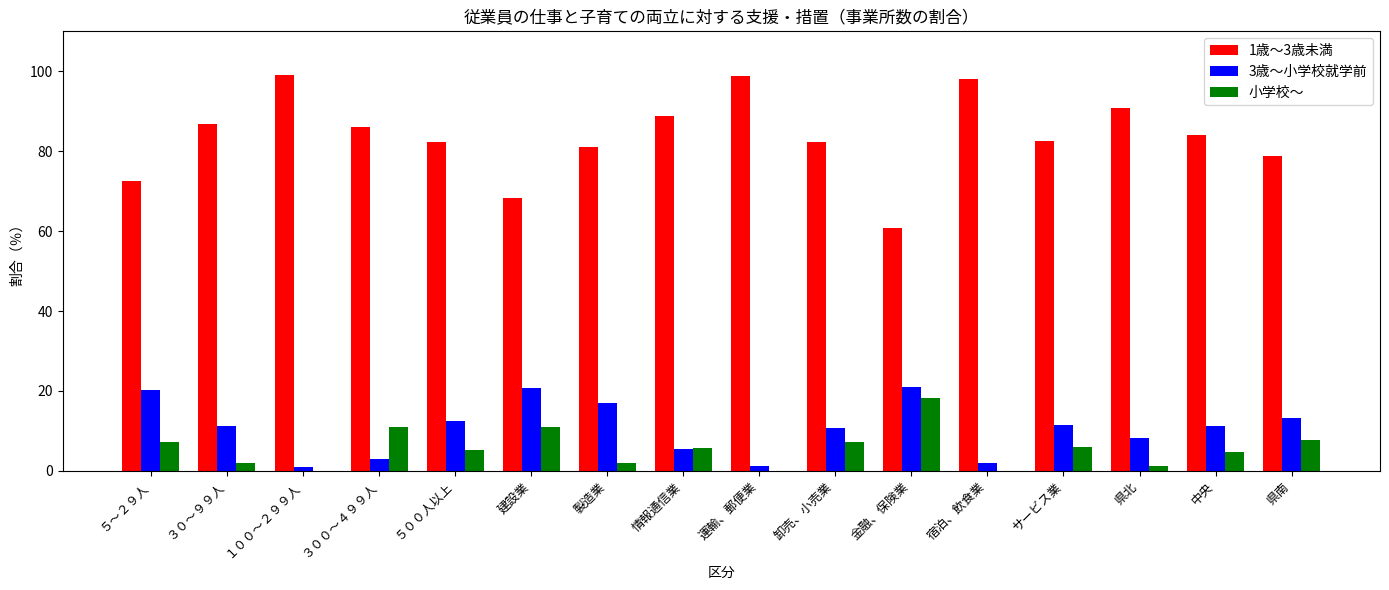

The value of 1歳～3歳未満 at 中央 is 84.1. True or false?

True